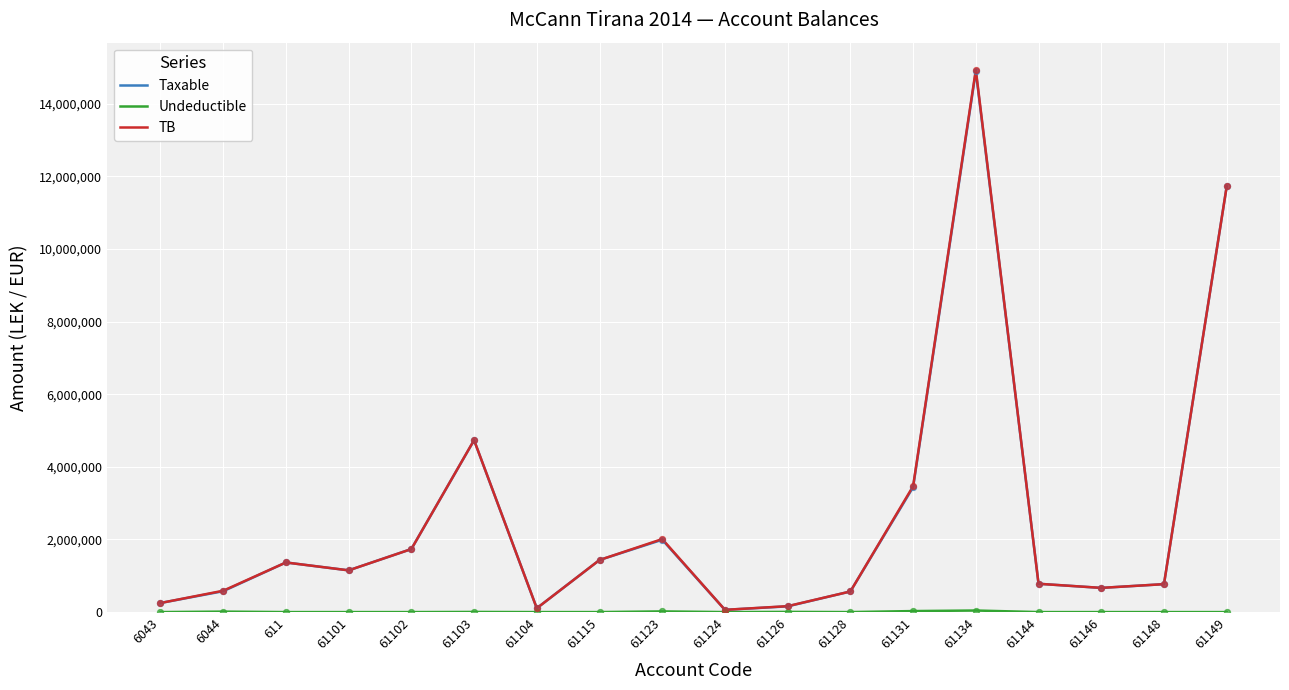

Which series has the largest range (max minus min)?

TB